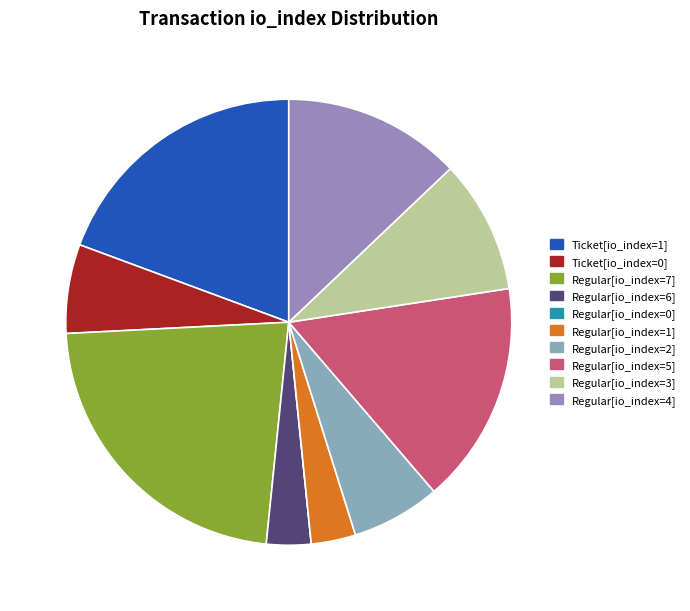

True or false: Ticket[io_index=0] accounts for 12% of the total.

False